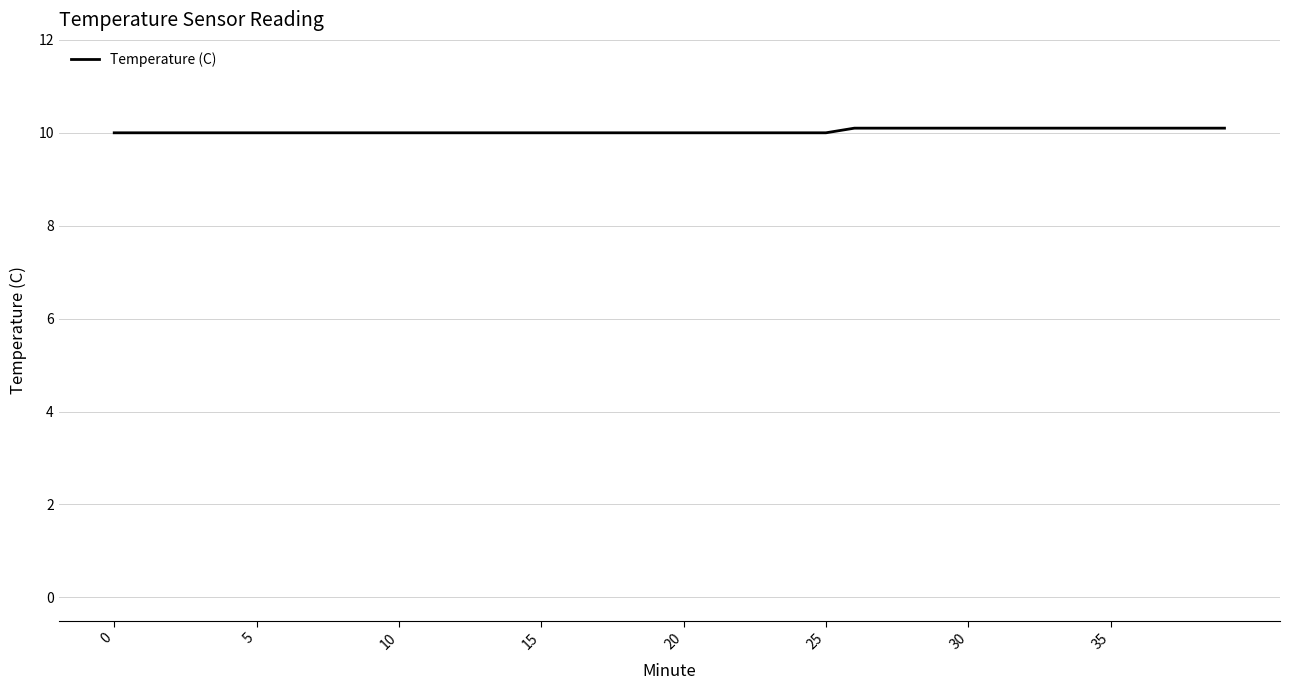

What is the minimum value shown in the chart?

10.0